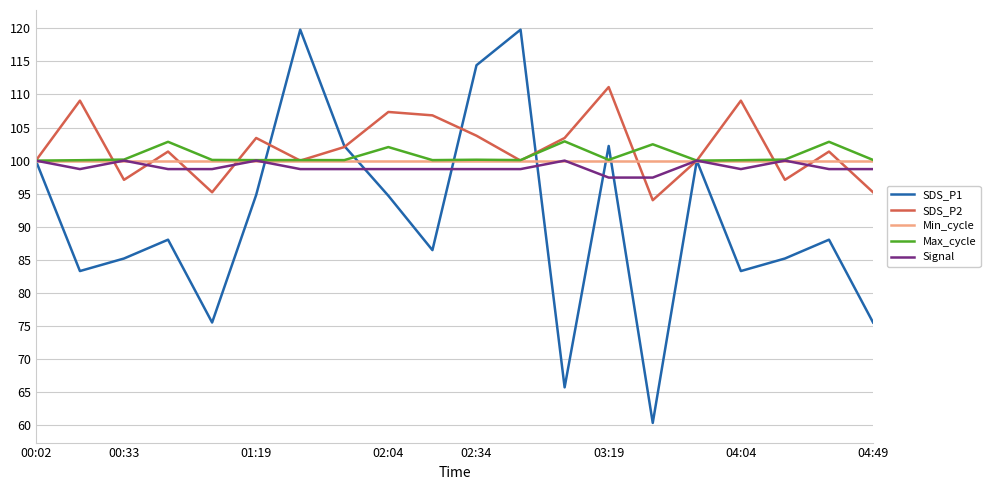

Does the chart have visible grid lines?

Yes